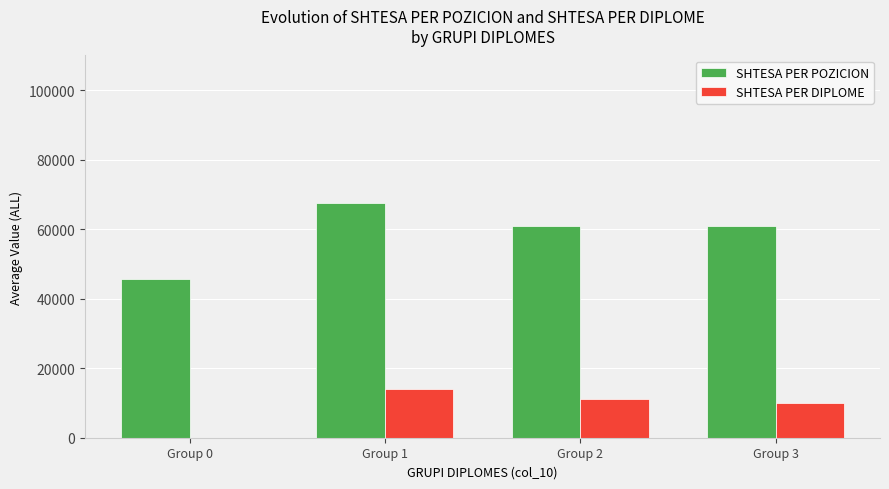

Which category has the highest value in the SHTESA PER POZICION series?

Group 1